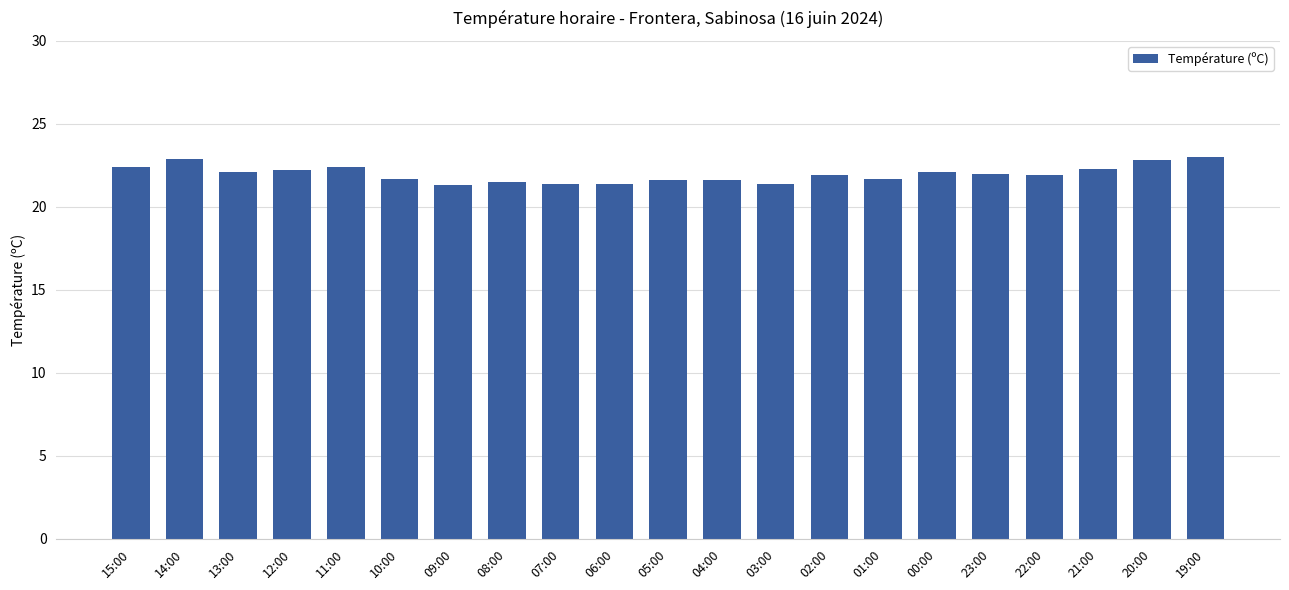

What is the value of the 2nd bar from the left?

22.9